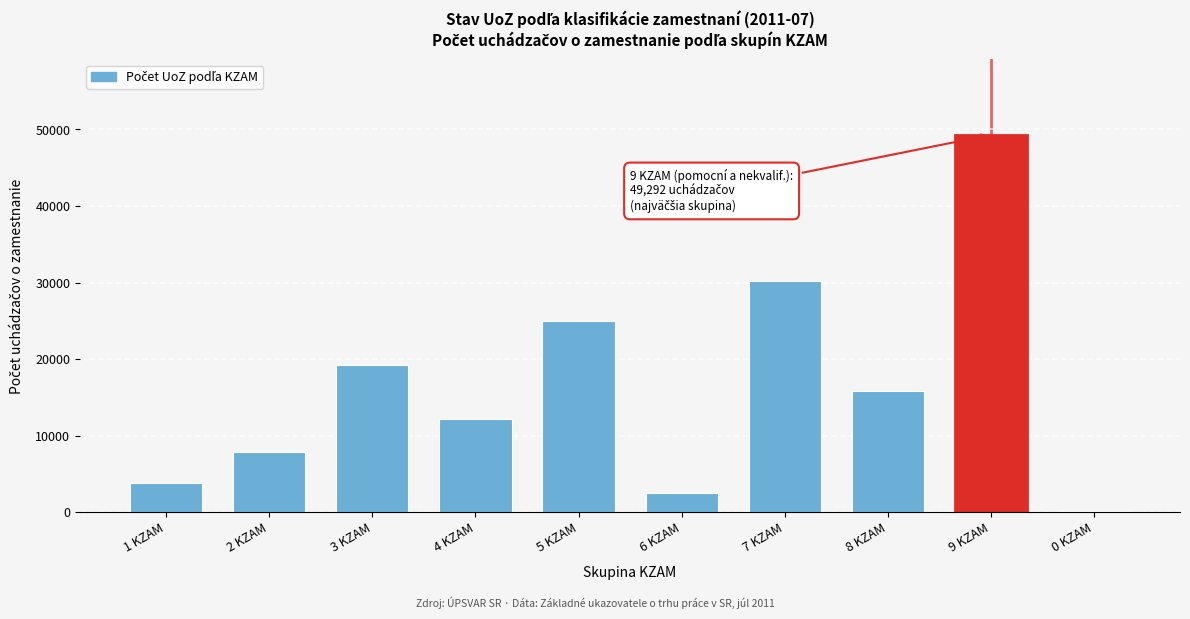

Reading left to right, transcribe all the data shown in this chart.

1 KZAM=3805	2 KZAM=7933	3 KZAM=19269	4 KZAM=12150	5 KZAM=24986	6 KZAM=2559	7 KZAM=30239	8 KZAM=15850	9 KZAM=49292	0 KZAM=112